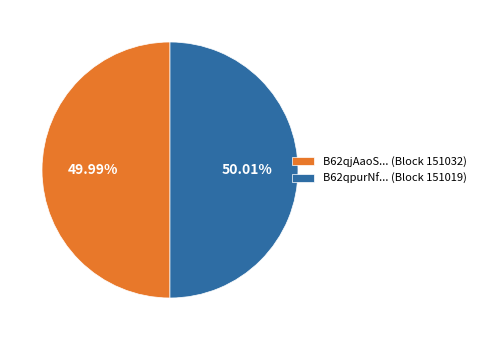

Count the number of slices in the pie.

2